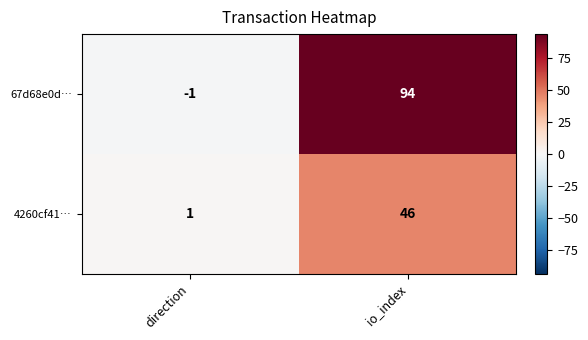

What is the approximate value of 67d68e0d… at io_index, to the nearest 10?

90